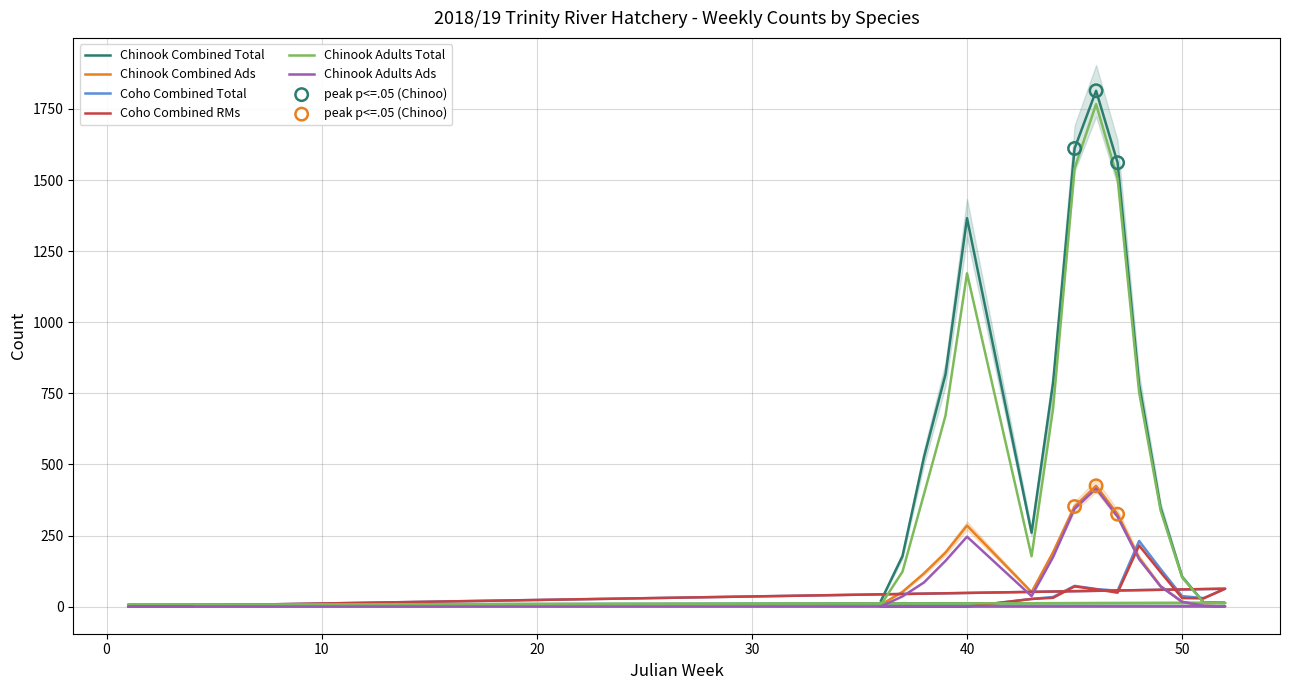

Which series has the largest total across all categories?

Chinook Combined Total